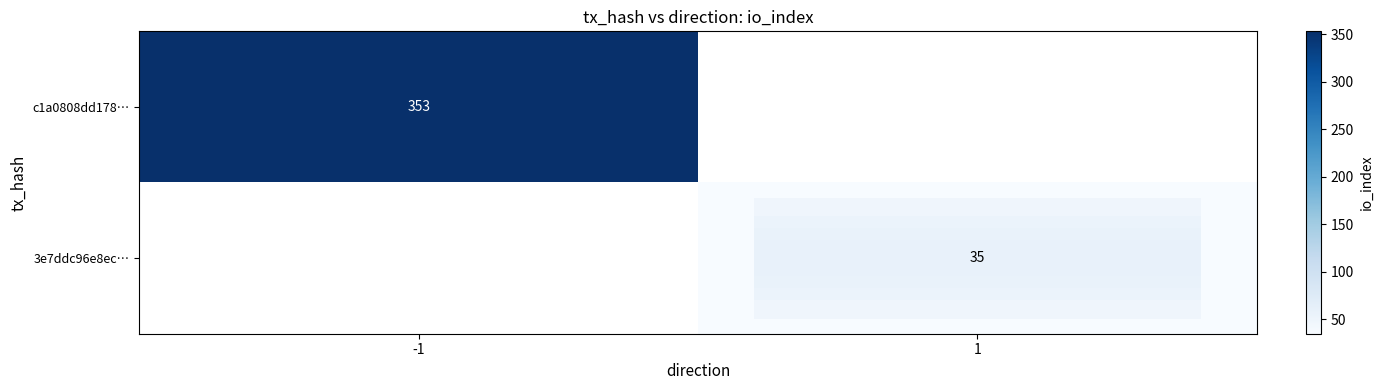

True or false: 3e7ddc96e8ec… has a value of 35 at 1.

True